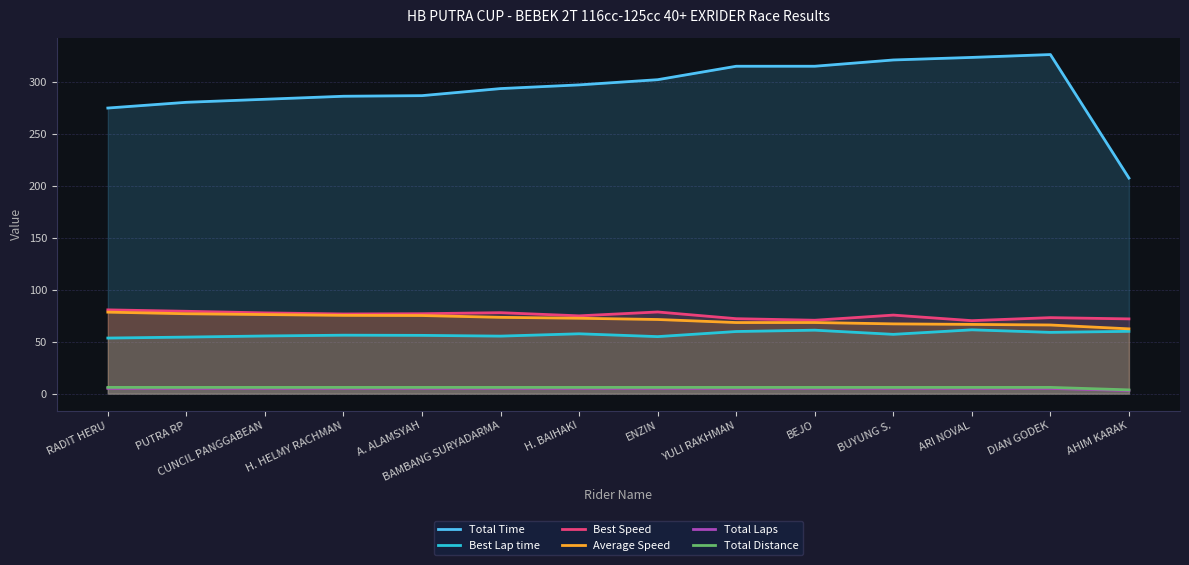

At which label is Best Speed closest to 75?

H. BAIHAKI